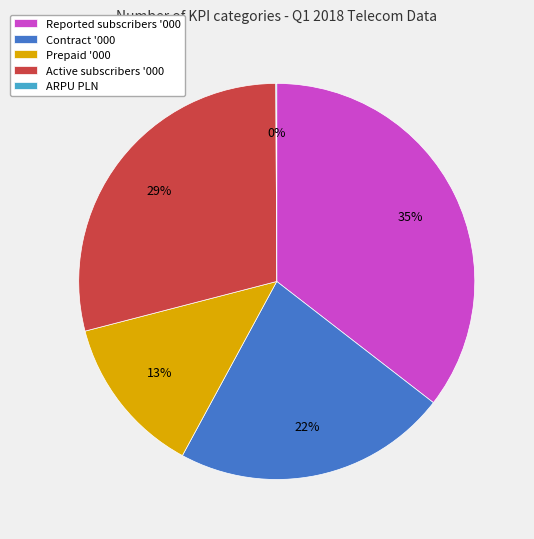

Which slice is the largest?

Reported subscribers '000